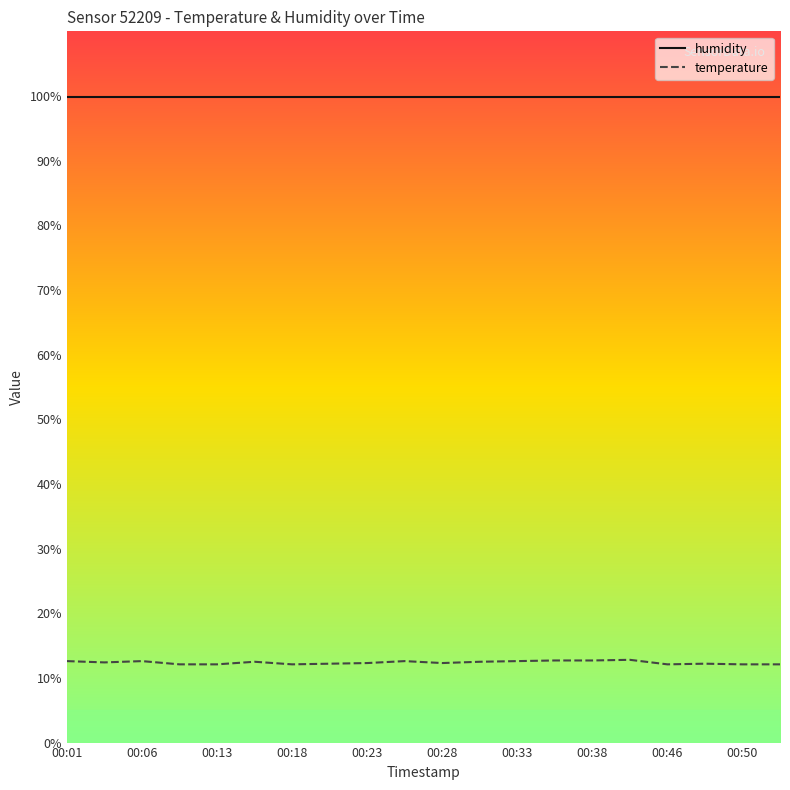

What is the maximum value shown in the chart?

99.9